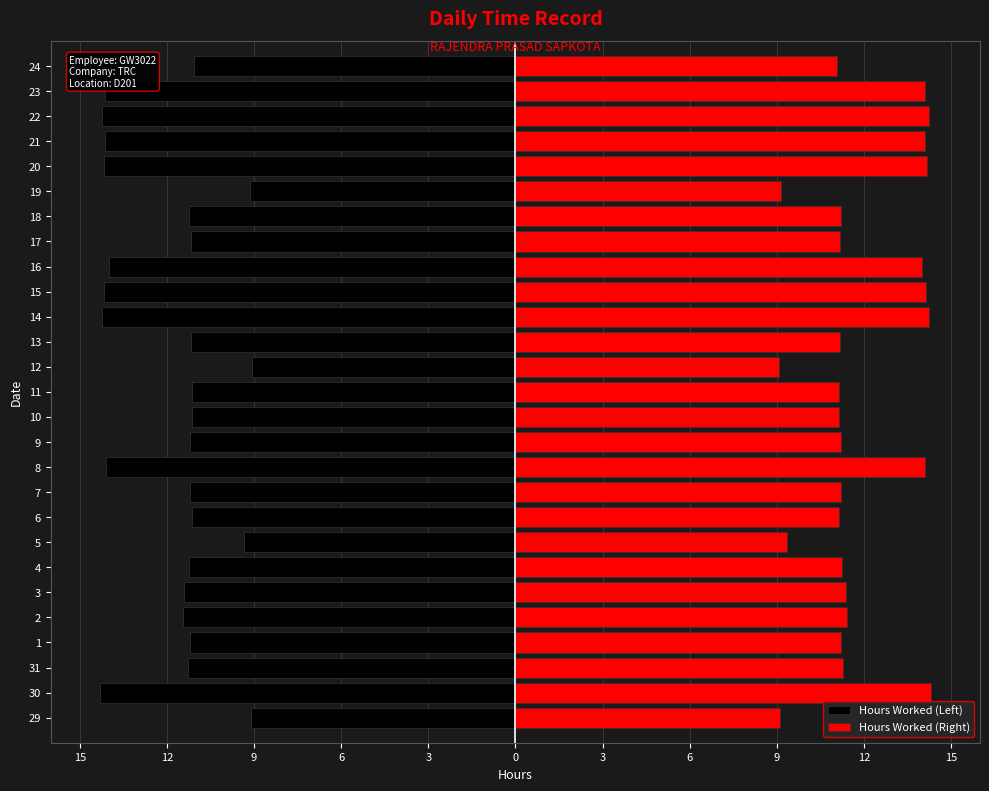

Reading left to right, what are all the values shown in this chart?

Hours Worked (Left): -9.1	-14.3	-11.3	-11.2	-11.4	-11.4	-11.2	-9.4	-11.1	-11.2	-14.1	-11.2	-11.2	-11.1	-9.1	-11.2	-14.2	-14.2	-14.0	-11.2	-11.2	-9.2	-14.2	-14.1	-14.2	-14.1	-11.1
Hours Worked (Right): 9.1	14.3	11.3	11.2	11.4	11.4	11.2	9.4	11.1	11.2	14.1	11.2	11.2	11.1	9.1	11.2	14.2	14.2	14.0	11.2	11.2	9.2	14.2	14.1	14.2	14.1	11.1